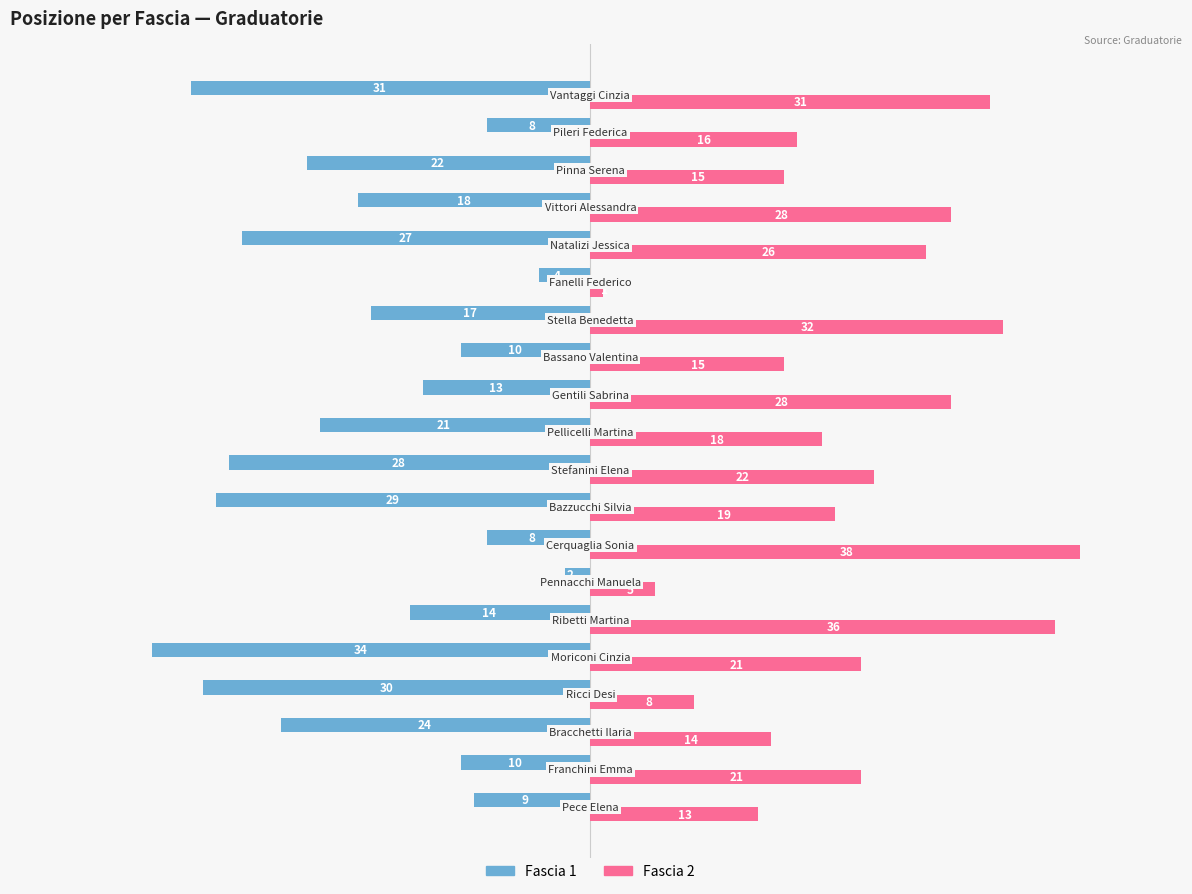

List the series in order of their overall mean, highest first.

Fascia 2, Fascia 1